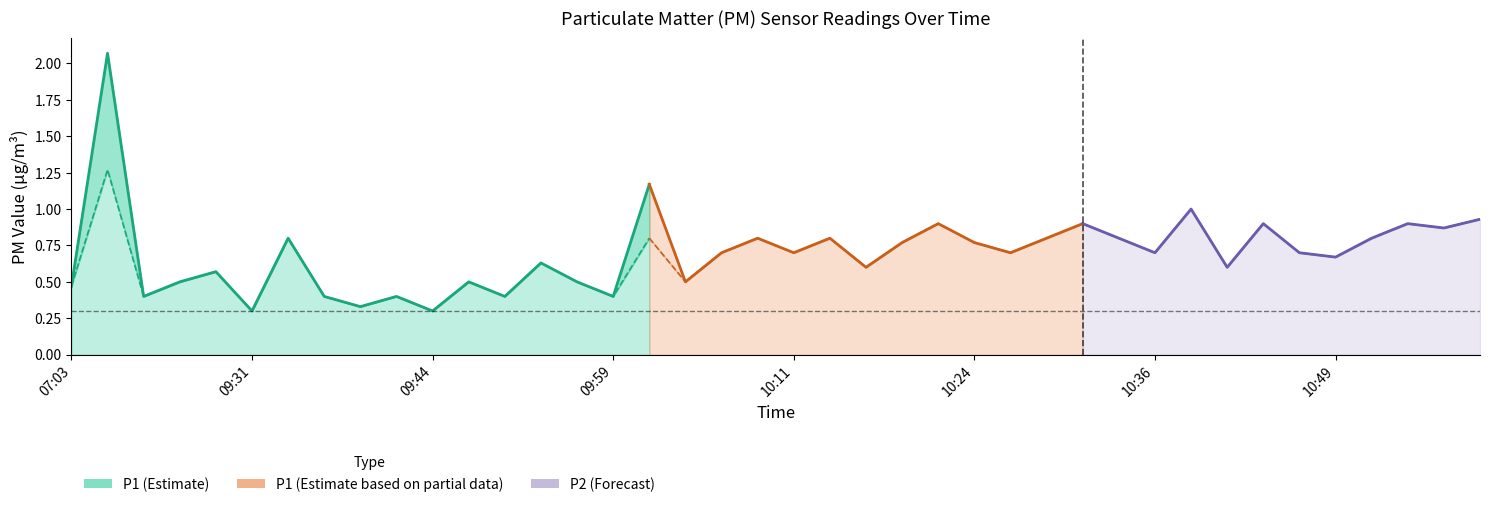

Reading left to right, extract all data points from this chart.

P1: 0.5	2.1	0.4	0.5	0.6	0.3	0.8	0.4	0.3	0.4	0.3	0.5	0.4	0.6	0.5	0.4	1.2	0.5	0.7	0.8	0.7	0.8	0.6	0.8	0.9	0.8	0.7	0.8	0.9	0.8	0.7	1.0	0.6	0.9	0.7	0.7	0.8	0.9	0.9	0.9
P2: 0.5	1.3	0.4	0.5	0.6	0.3	0.8	0.4	0.3	0.4	0.3	0.5	0.4	0.6	0.5	0.4	0.8	0.5	0.7	0.8	0.7	0.8	0.6	0.8	0.9	0.8	0.7	0.8	0.9	0.8	0.7	1.0	0.6	0.9	0.7	0.7	0.8	0.9	0.9	0.9